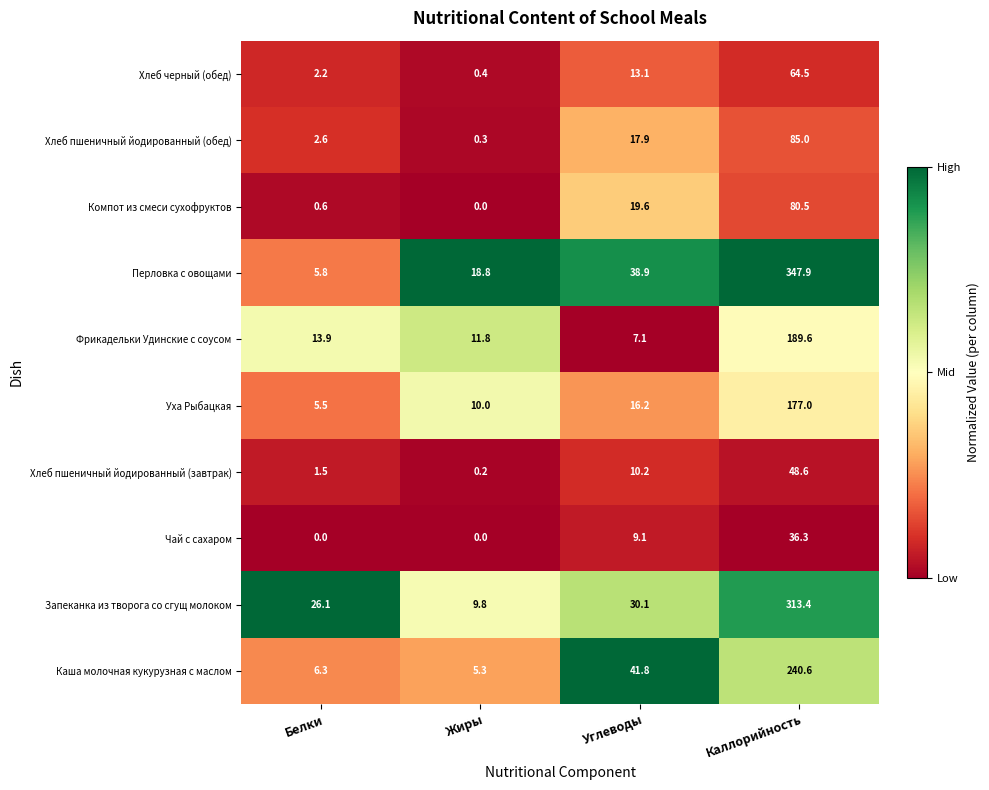

What is the sum of all Каша молочная кукурузная с маслом values?

294.0